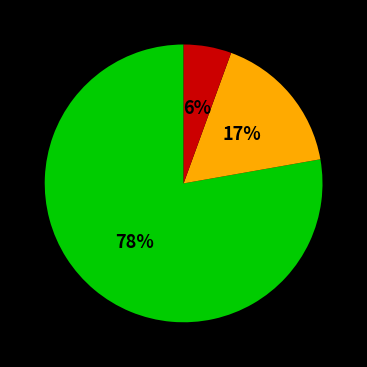

To the nearest percent, what is the average slice percentage?

33%